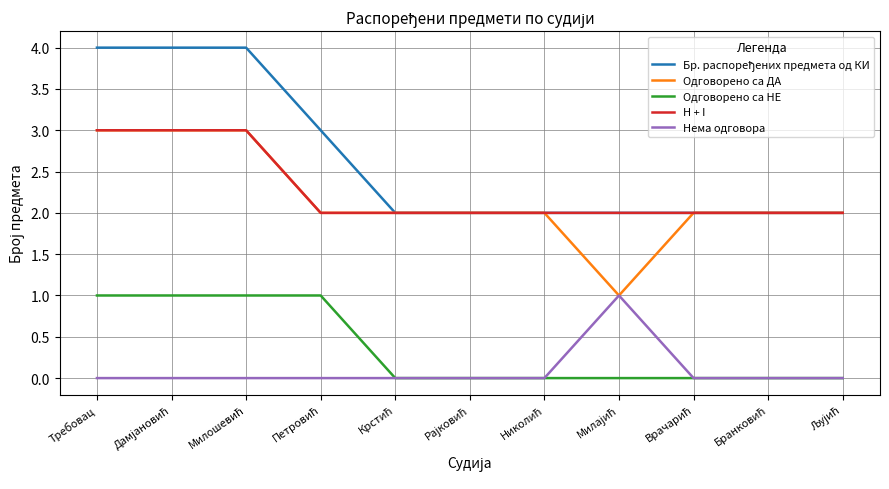

True or false: H + I and Нема одговора cross at least once.

False